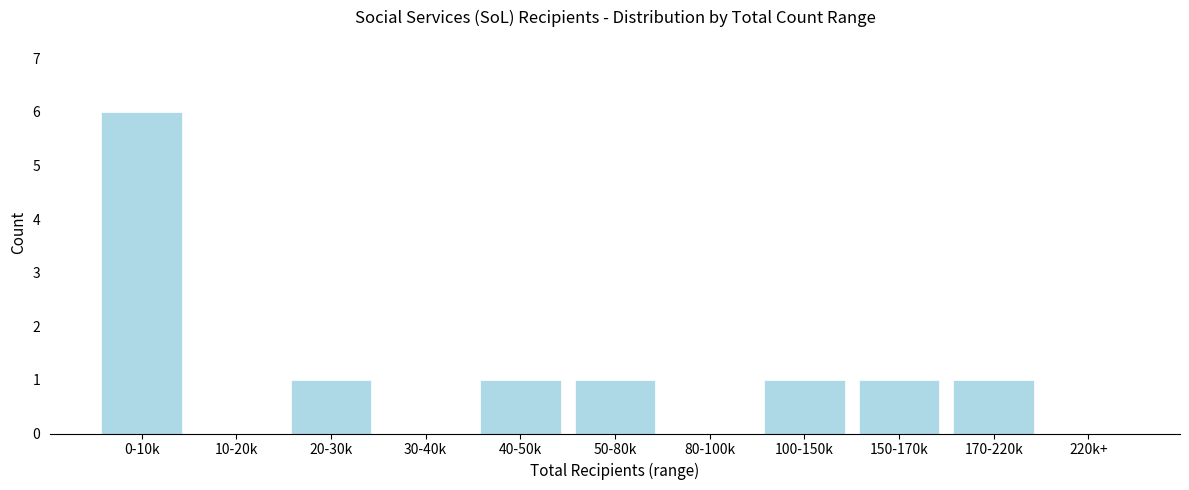

Reading left to right, extract all data points from this chart.

0-10k=6	10-20k=0	20-30k=1	30-40k=0	40-50k=1	50-80k=1	80-100k=0	100-150k=1	150-170k=1	170-220k=1	220k+=0